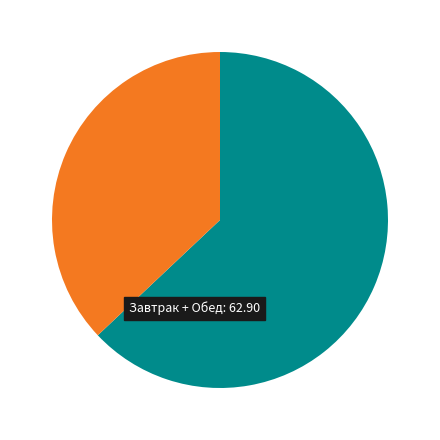

Is there a majority slice in this chart?

Yes